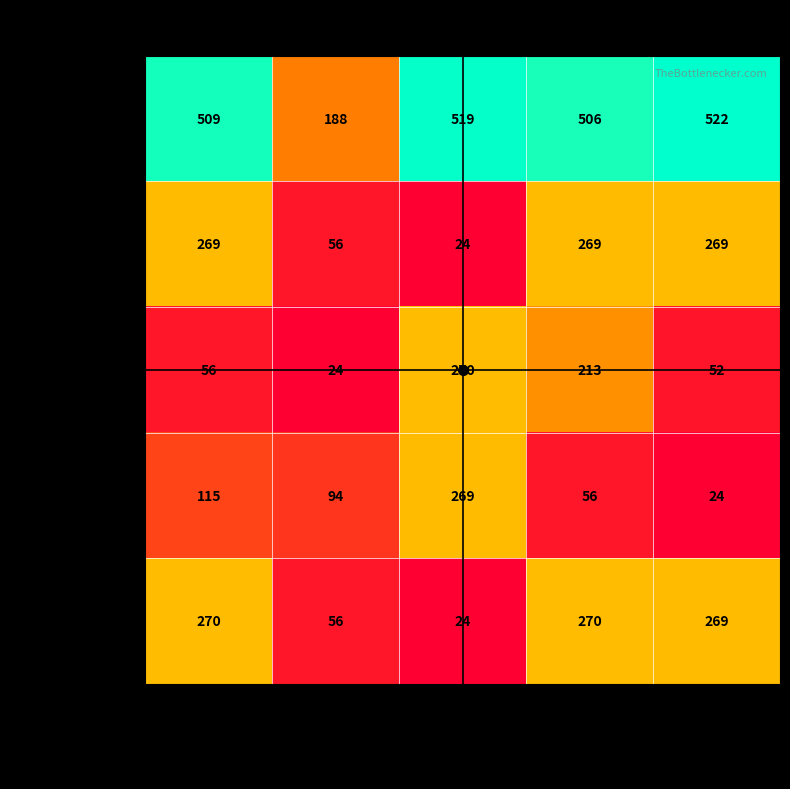

Is it true that Shower equals 24 at Residence?

True